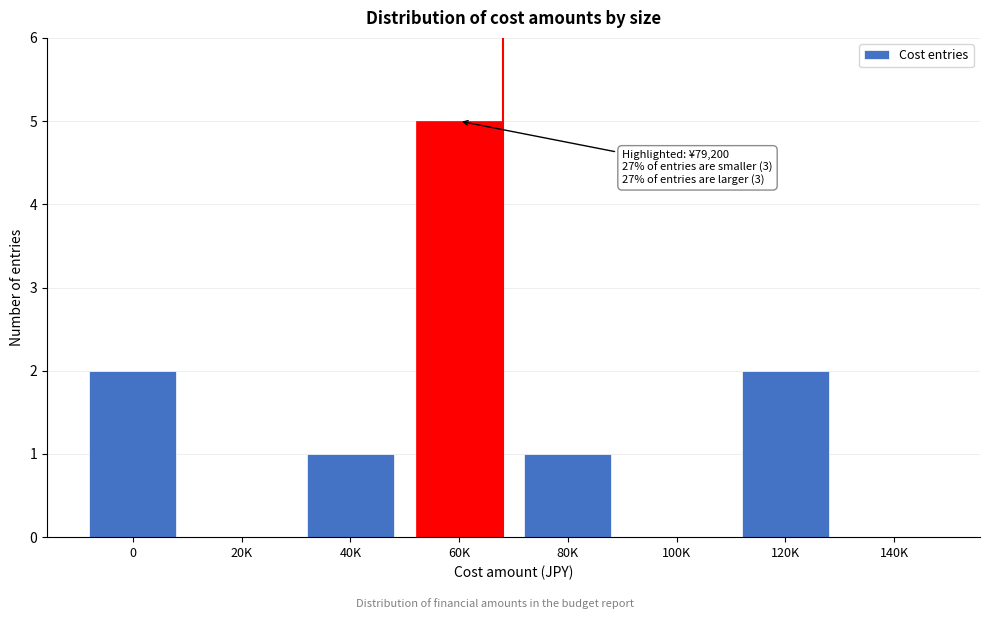

Reading left to right, transcribe all the data shown in this chart.

0=2	20K=0	40K=1	60K=5	80K=1	100K=0	120K=2	140K=0